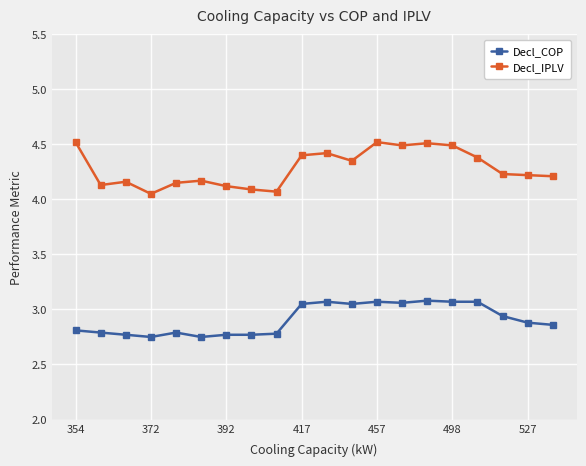

What is the difference between the maximum and minimum values in the Decl_COP series?

0.3